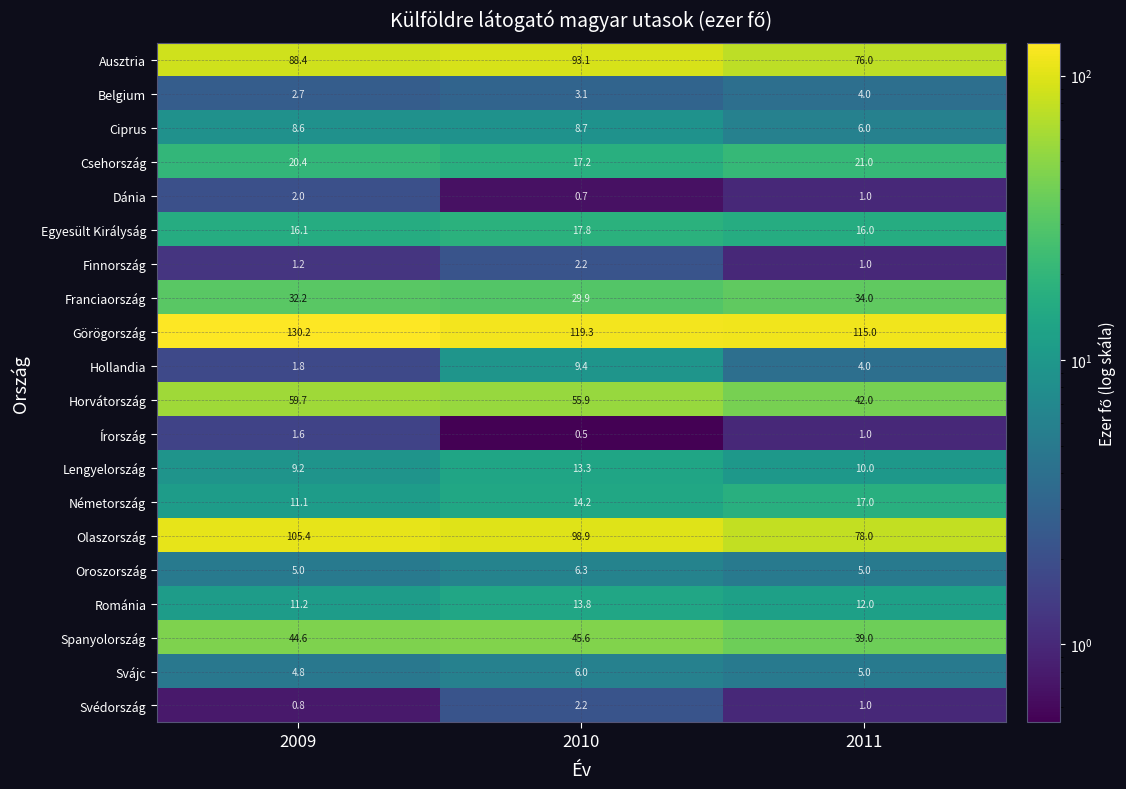

What is the average value of the Csehország series?

19.5